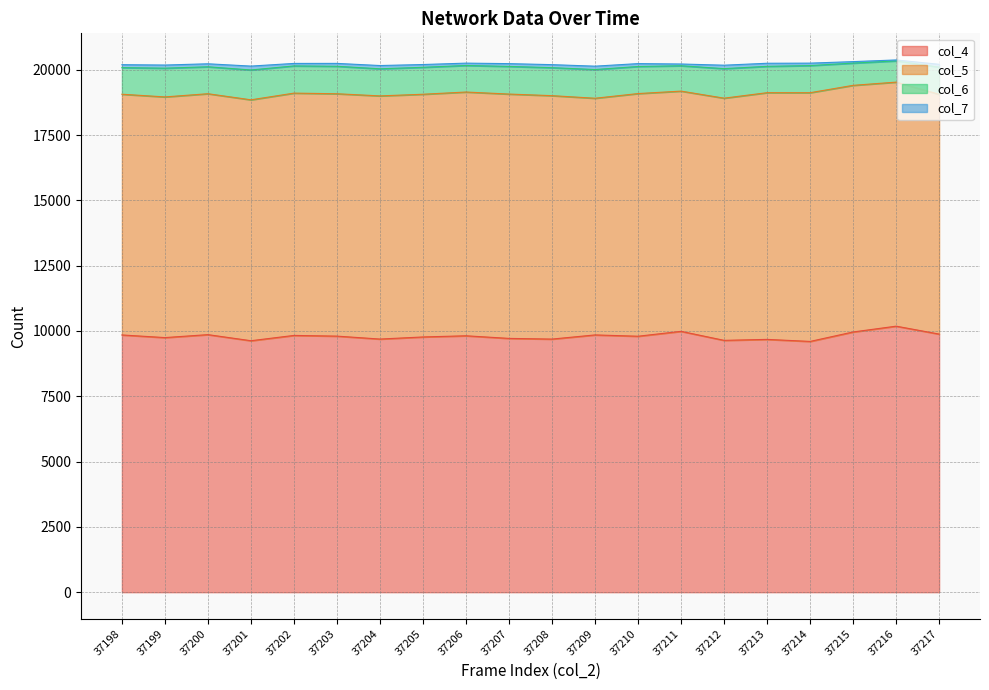

True or false: col_6 and col_5 cross at least once.

False